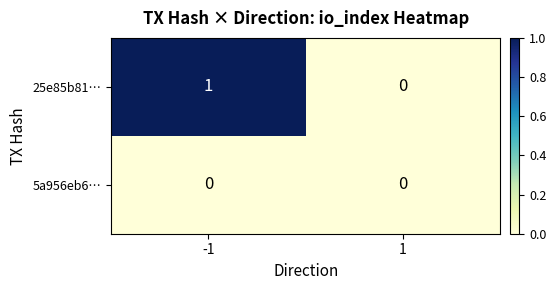

List the series in order of their peak value, lowest first.

5a956eb6…, 25e85b81…